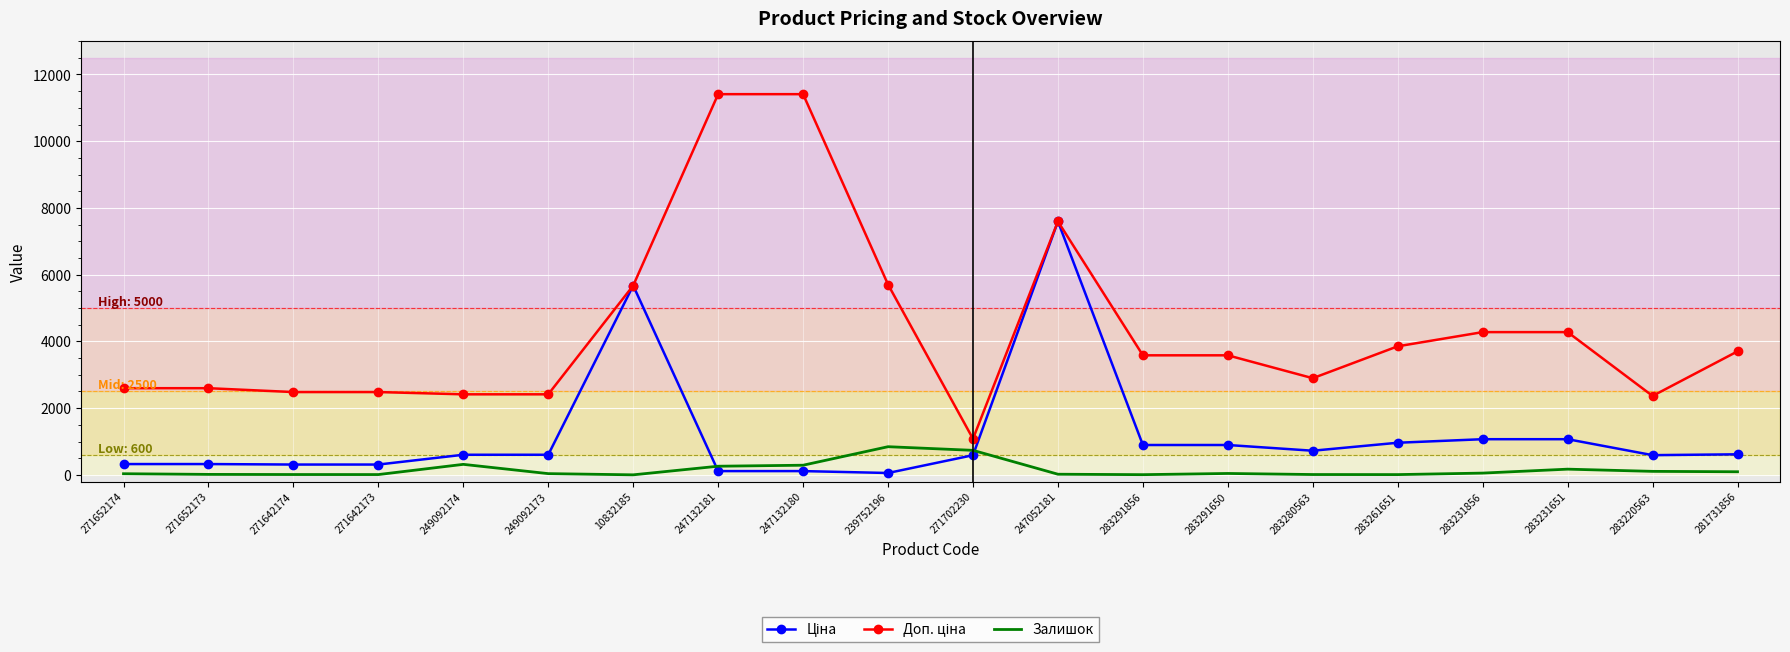

What is the total value across all series at 249092174?

3334.6